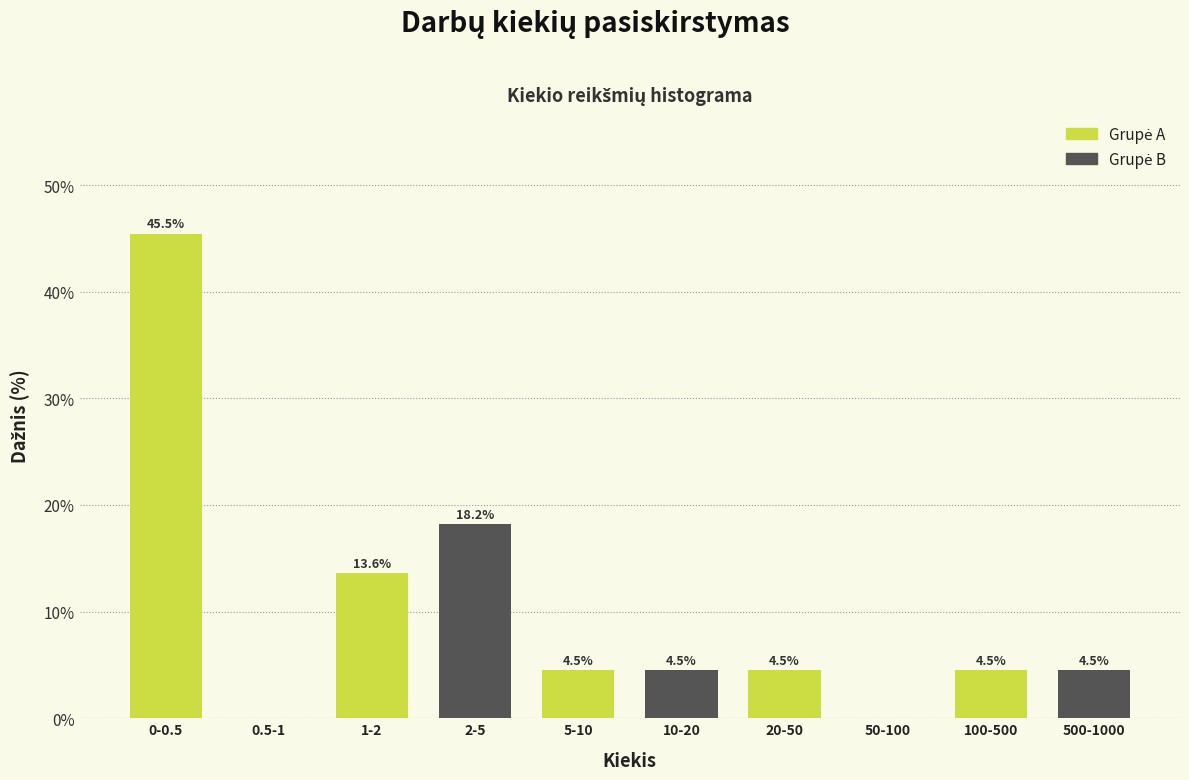

What is the maximum value shown in the chart?

45.5